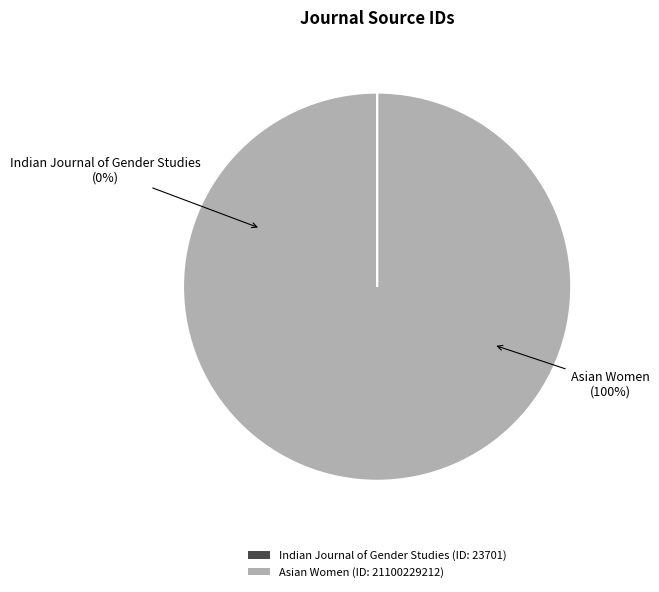

Which category has the smallest portion of the pie?

Indian Journal of Gender Studies